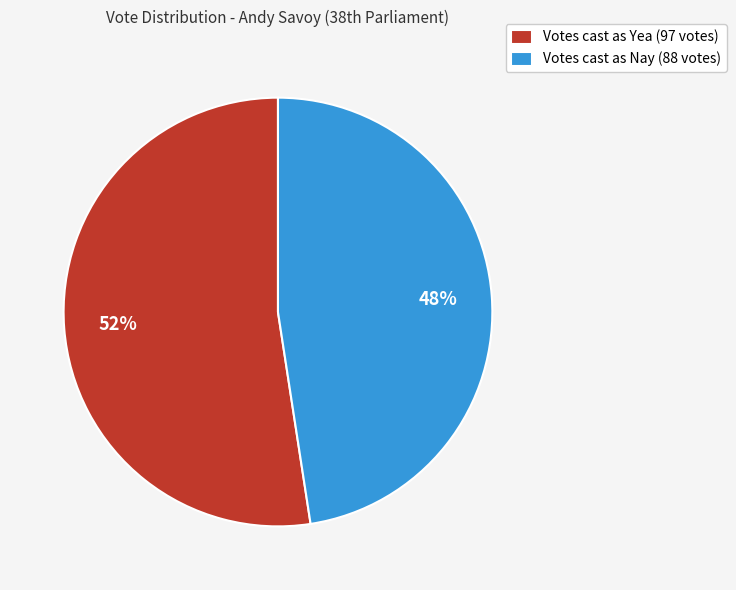

To the nearest percent, what is the average slice percentage?

50%